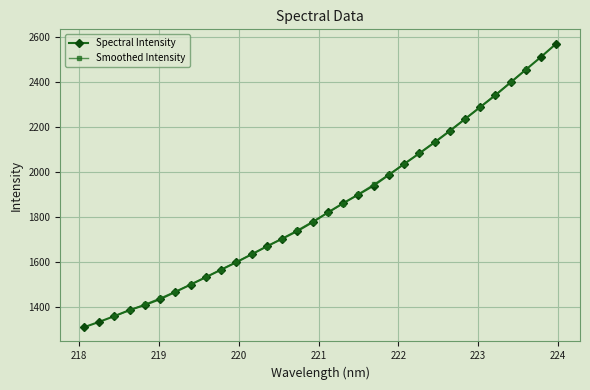

Reading left to right, transcribe all the data shown in this chart.

1309.3	1333.3	1358.8	1386.0	1408.4	1434.4	1466.5	1499.1	1531.9	1565.3	1598.3	1633.4	1669.1	1702.7	1736.9	1776.4	1819.4	1860.5	1898.9	1938.7	1986.4	2034.7	2081.9	2130.5	2181.4	2234.6	2287.6	2340.7	2397.4	2454.3	2511.0	2570.0